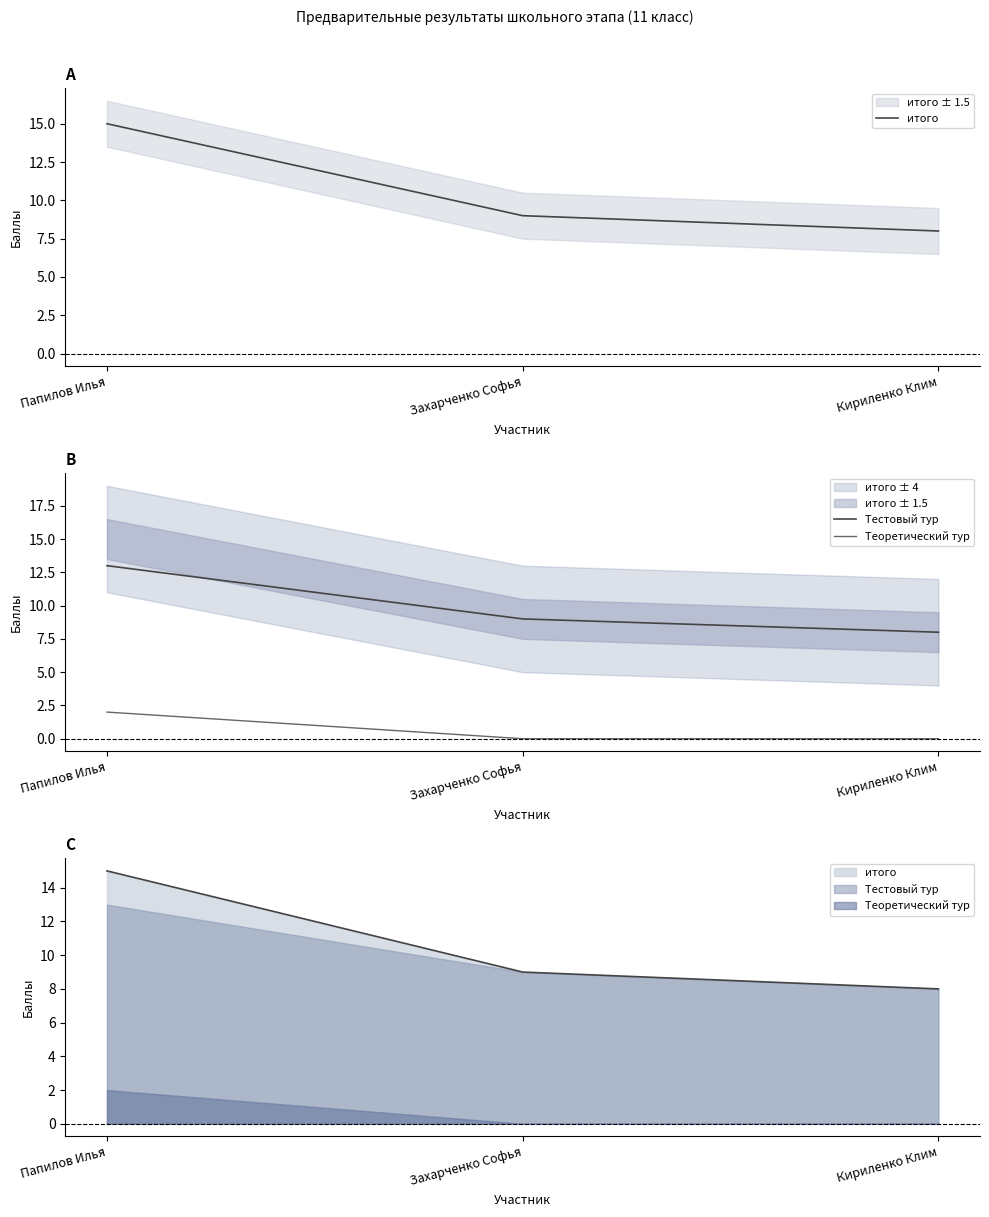

Is the value of итого at Захарченко Софья greater than the value of Теоретический тур at Кириленко Клим?

Yes